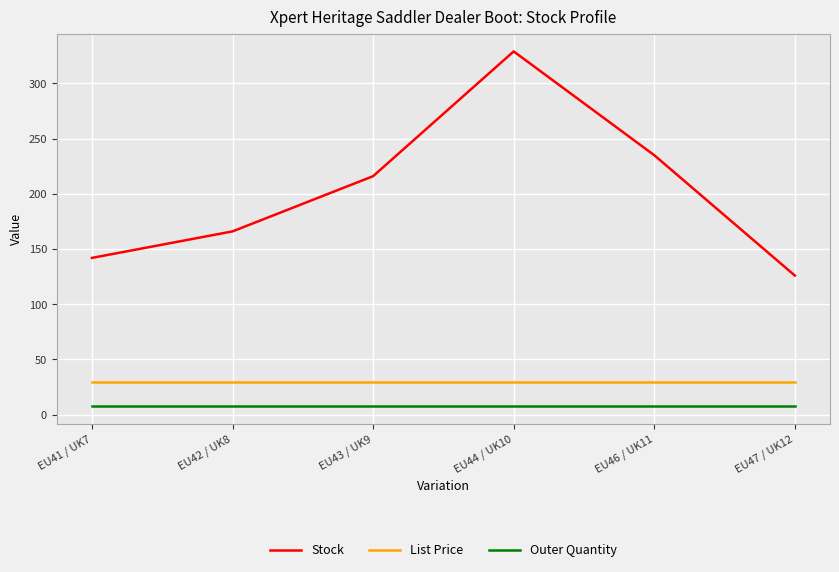

How many lines are shown in the chart?

3